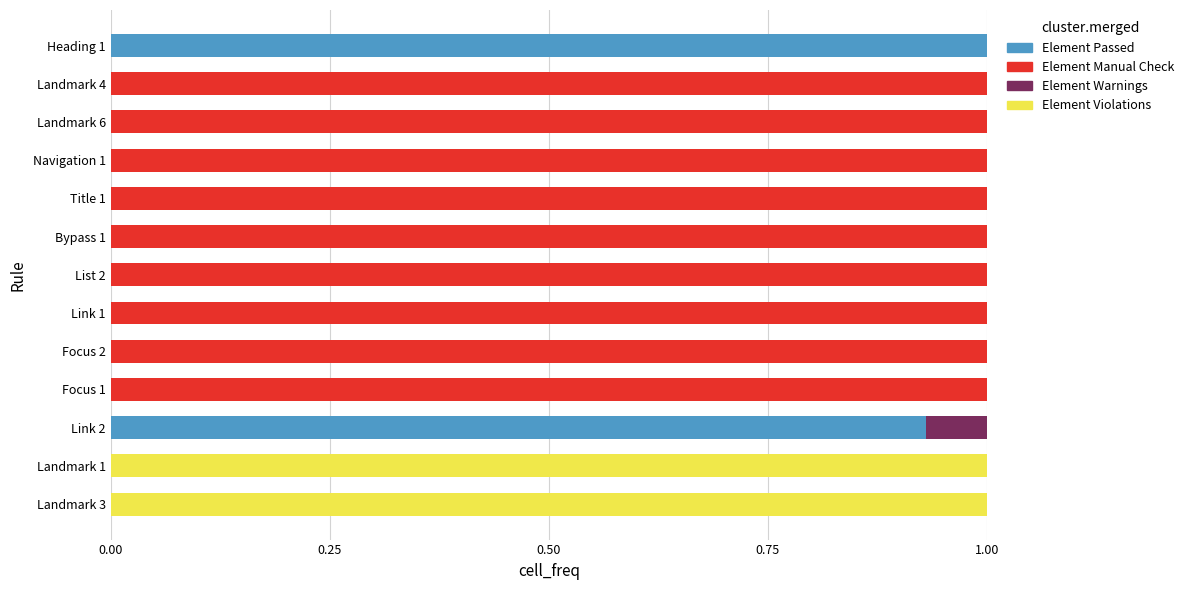

What is the maximum value for Element Passed?

1.0